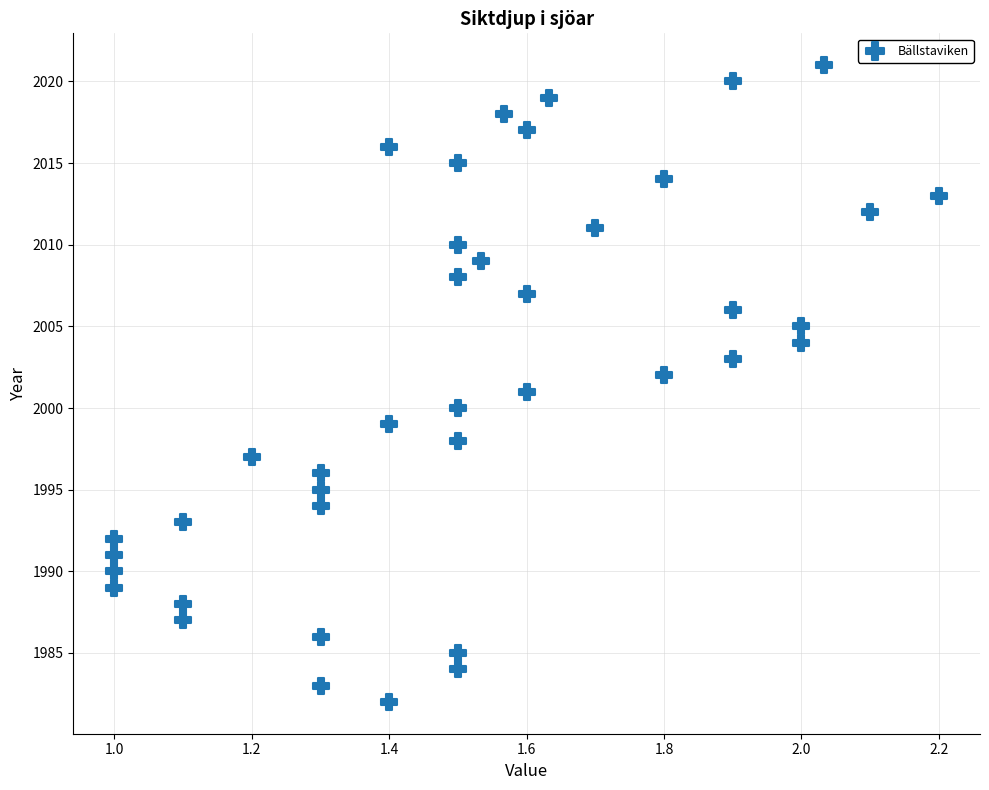

What is the range of Y values (max minus min)?

39